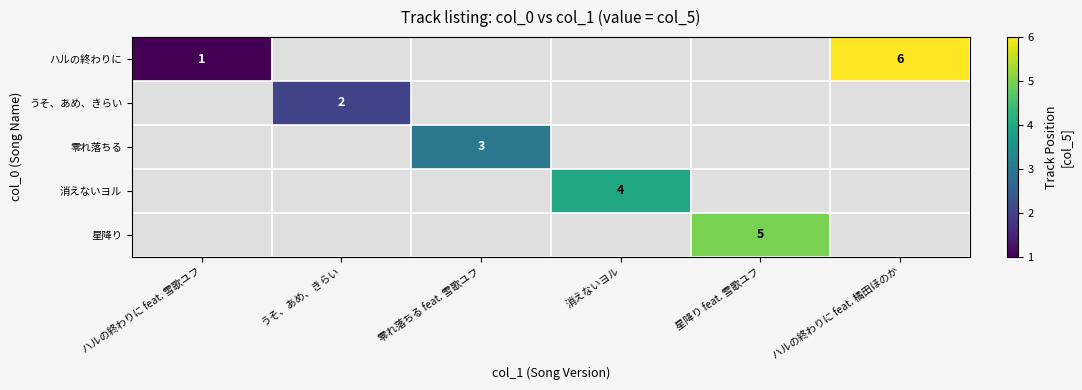

Is it true that 消えないヨル equals 2 at 消えないヨル?

False